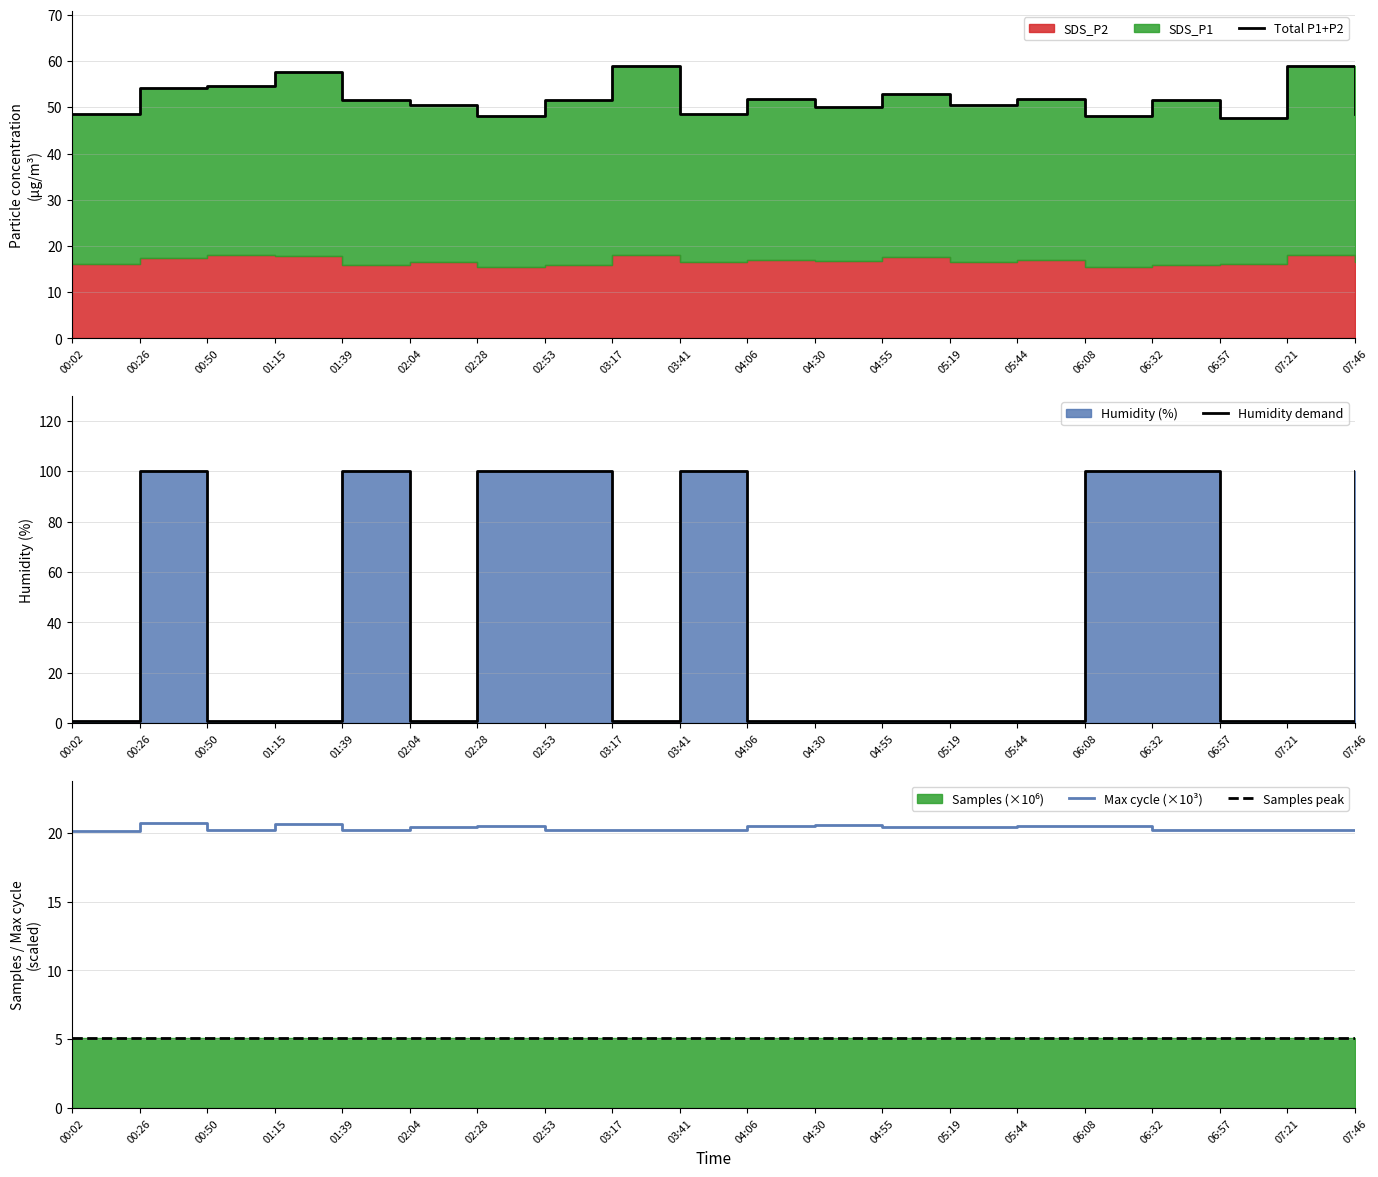

The value of Max cycle (×10³) at 02:28 is 20.5. True or false?

True